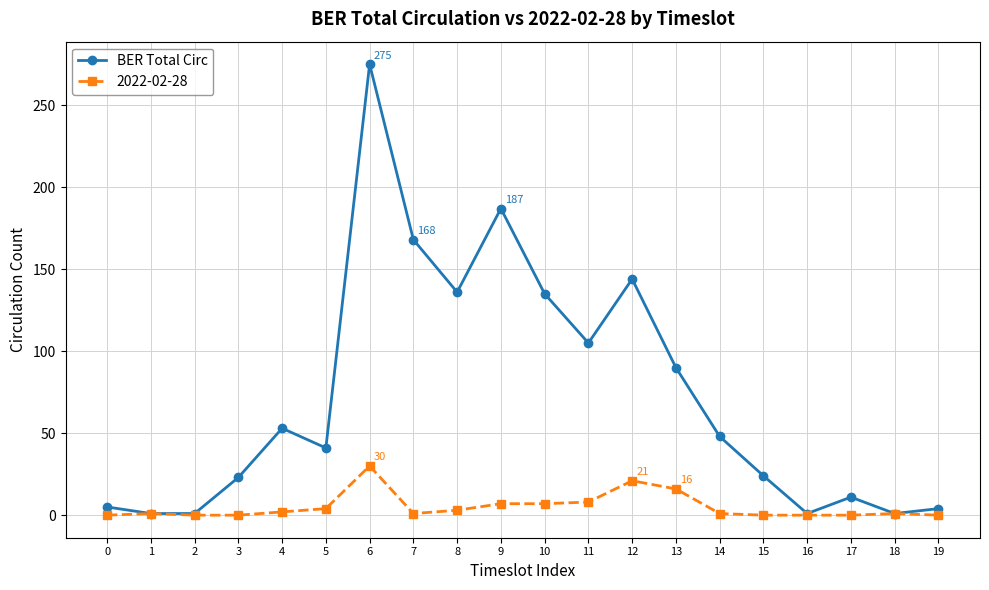

The value of BER Total Circ at 13 is 90. True or false?

True